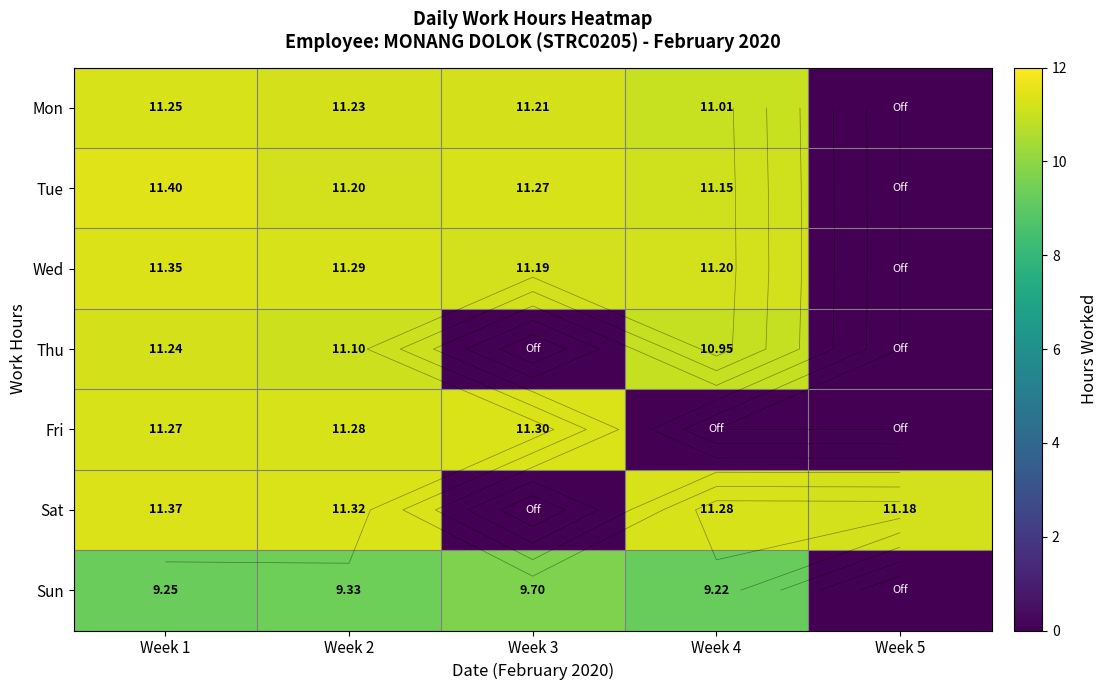

The Wed series shows 15.2 at Week 4. True or false?

False